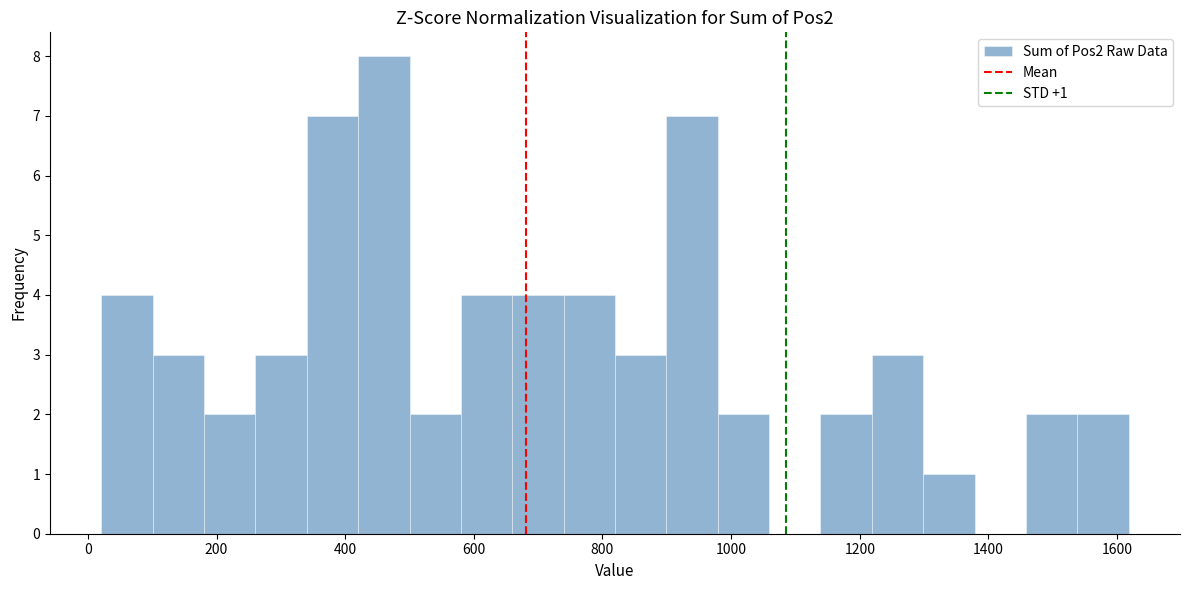

Read against the x-axis, roughly where is the centre of the tallest bar?

460